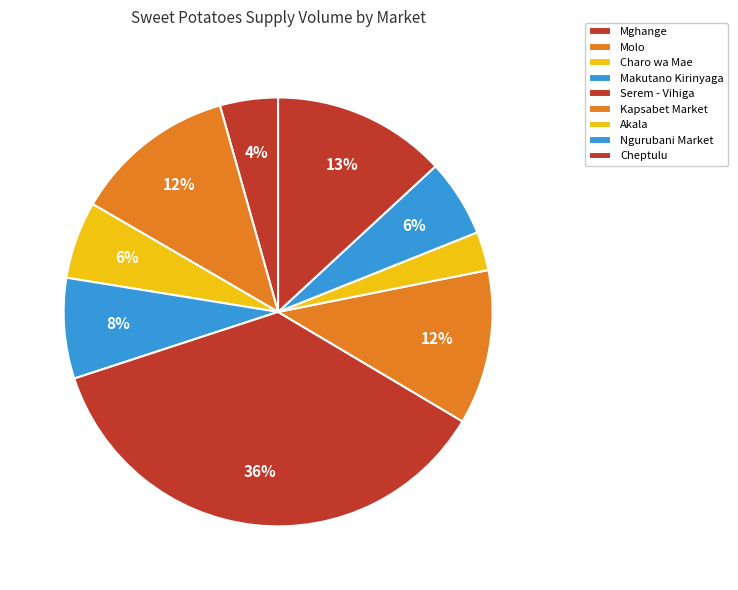

How many slices are in this pie chart?

9